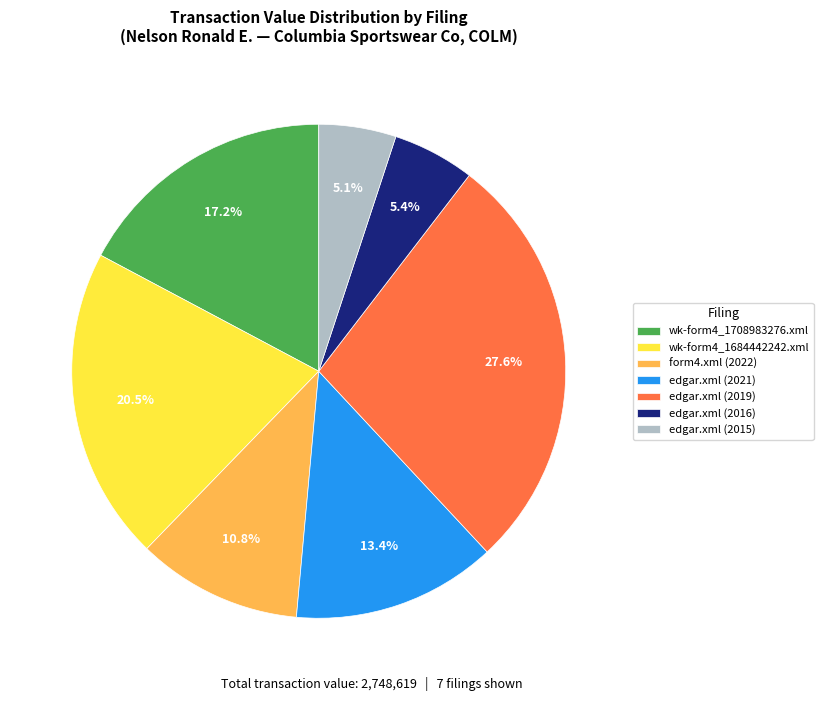

What is the total percentage of form4.xml (2022) and edgar.xml (2016)?

16.2%